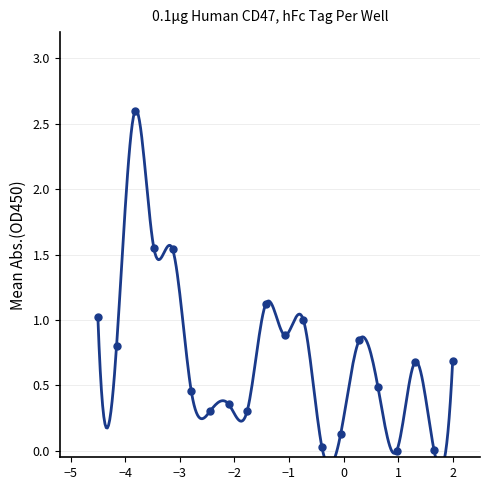

Which has a higher value, 17 or 13?

13